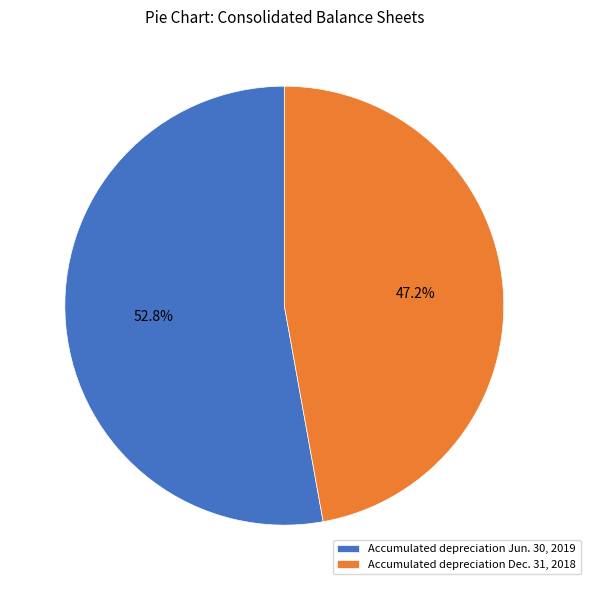

Does Accumulated depreciation Dec. 31, 2018 account for over 50% of the chart?

No